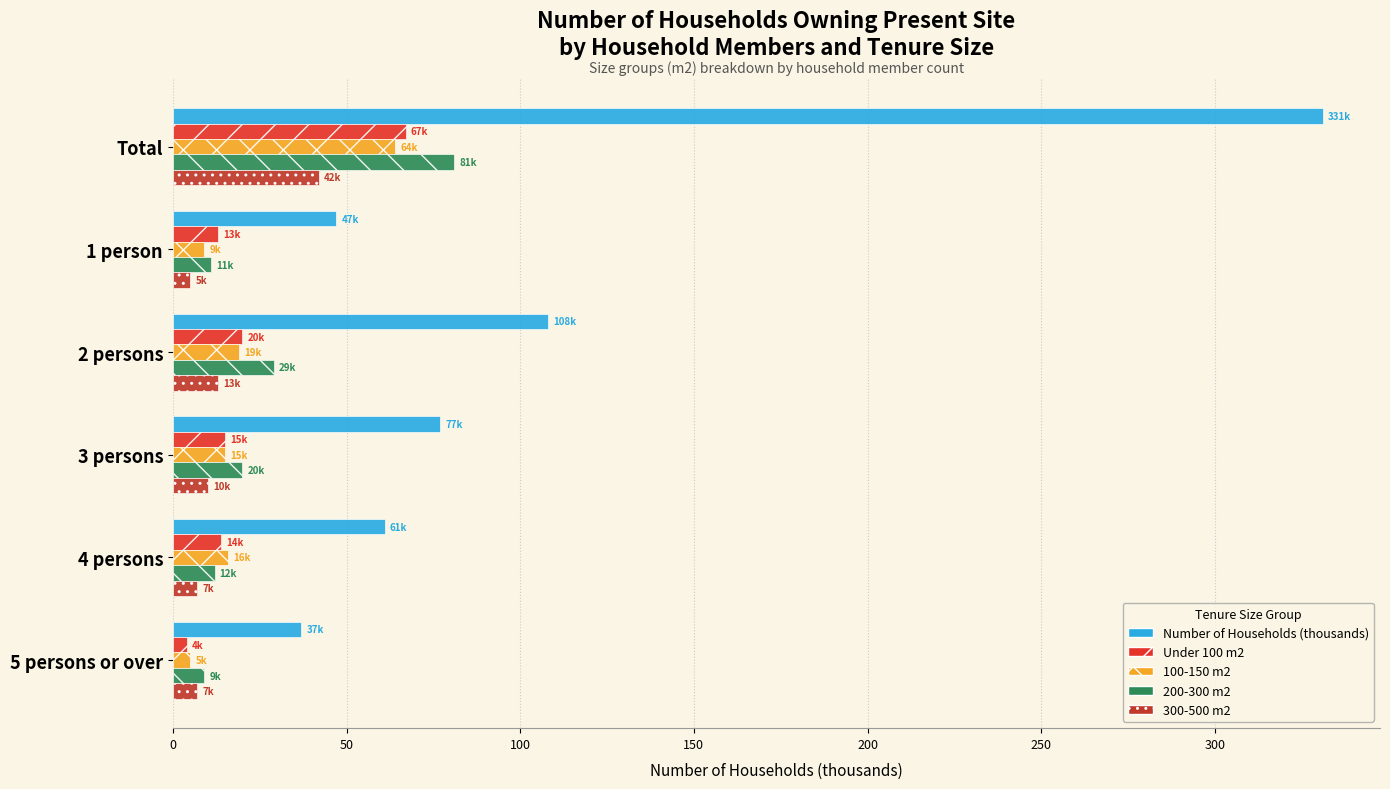

At how many categories does at least one series exceed 62?

3